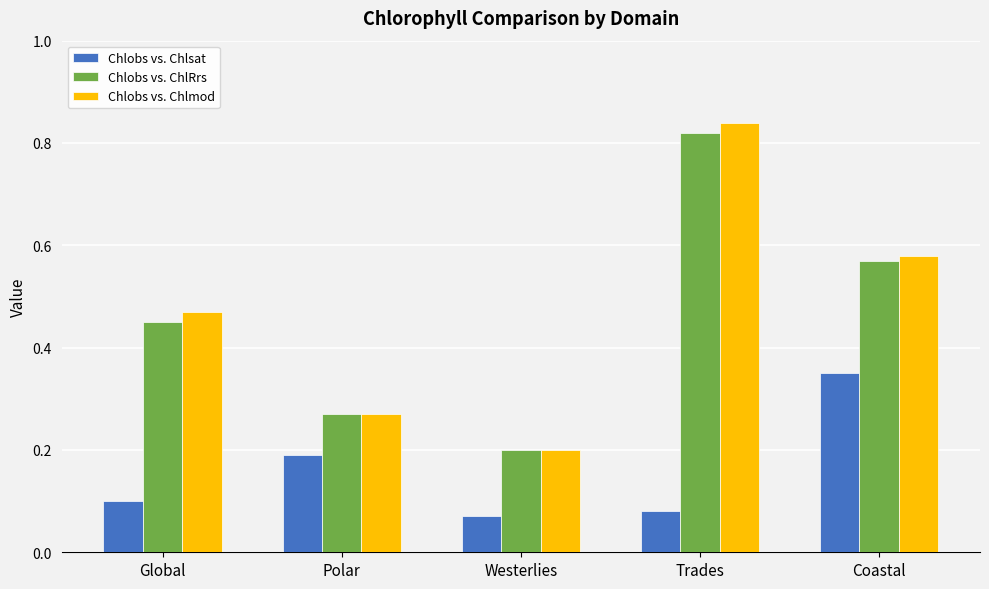

Which series changed the most between Westerlies and Coastal?

Chlobs vs. Chlmod